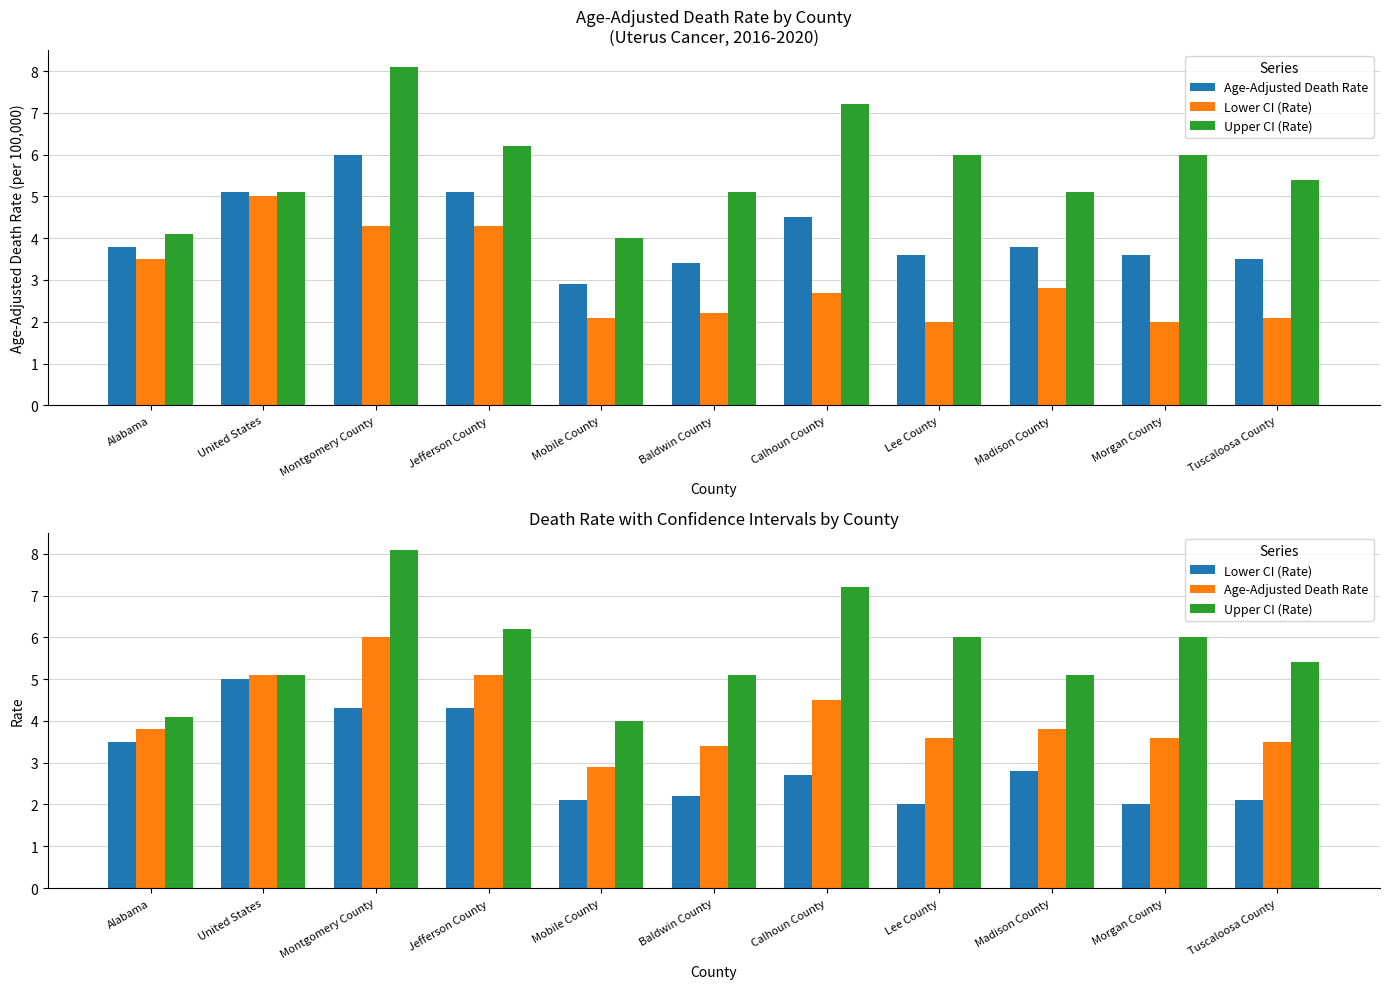

What position from the left is Morgan County?

10